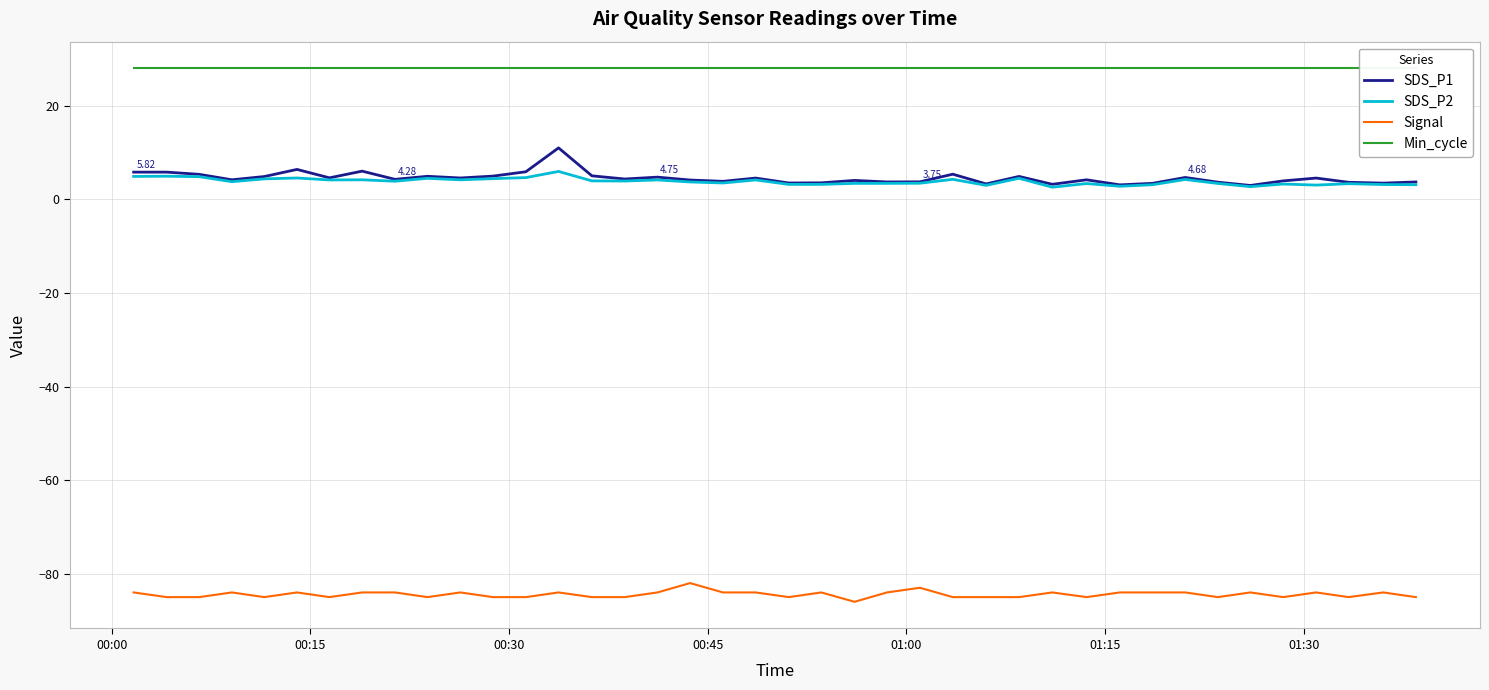

What are all the series names shown in the legend?

SDS_P1, SDS_P2, Signal, Min_cycle